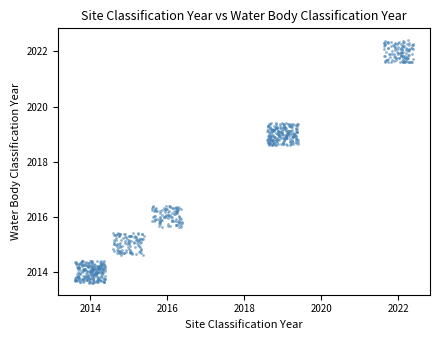

What is the range of X values (max minus min)?

8.8